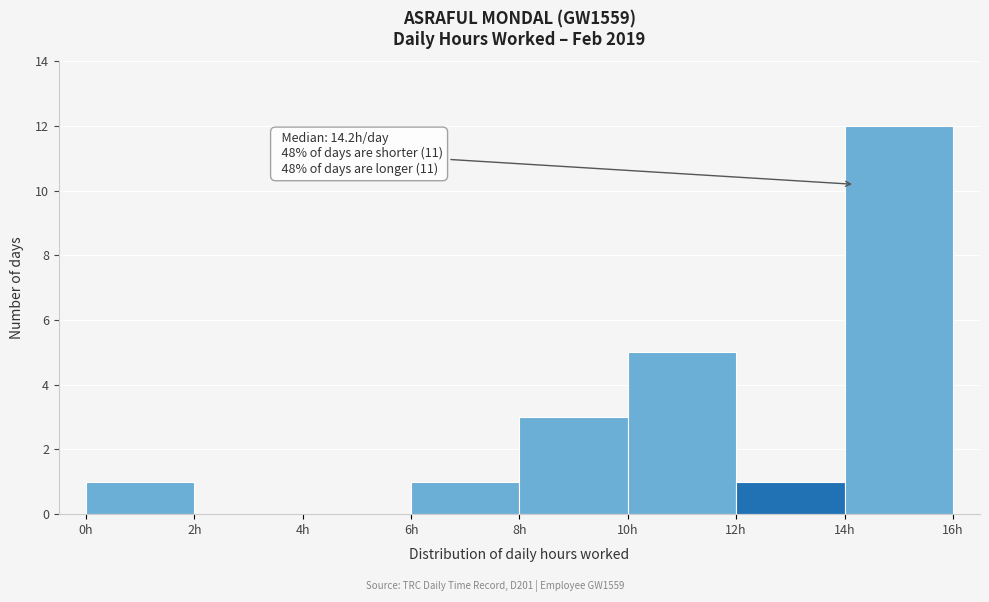

Which range on the x-axis has the tallest bar?

14 to 16